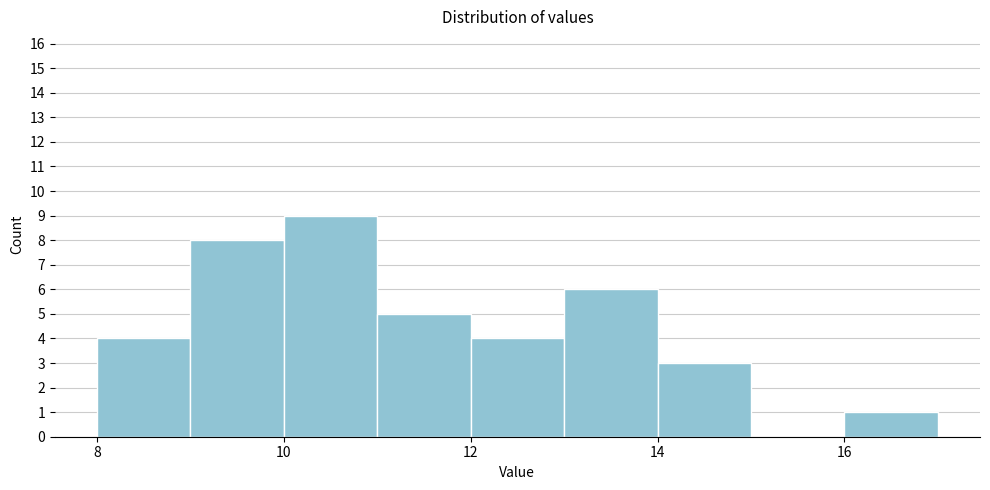

Reading left to right, transcribe this chart: for each bar, give the range it covers on the x-axis and its height. The values are not printed on the chart, so give them approximately, as read against the axis.

8 to 9: 4
9 to 10: 8
10 to 11: 9
11 to 12: 5
12 to 13: 4
13 to 14: 6
14 to 15: 3
15 to 16: 0
16 to 17: 1